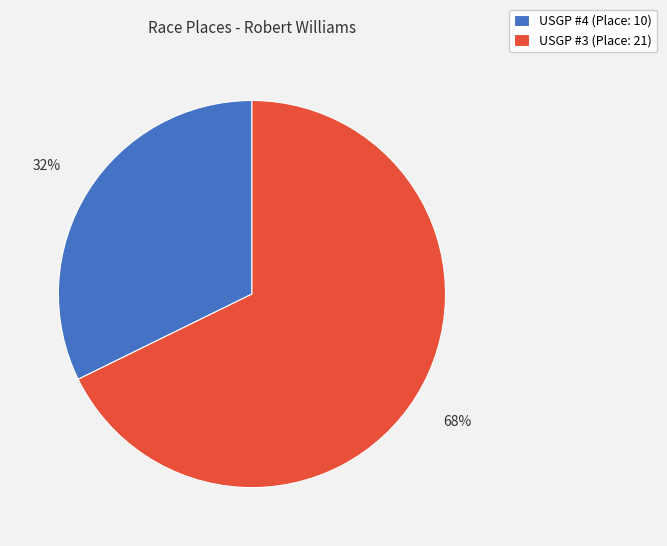

Which category has the biggest portion of the pie?

USGP #3 (Place: 21)